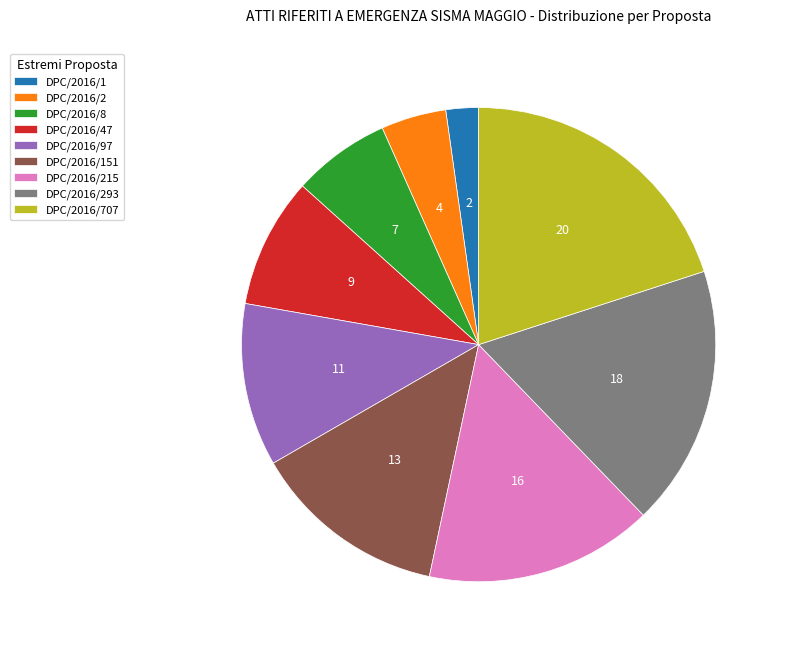

Which category has the smallest portion of the pie?

DPC/2016/1